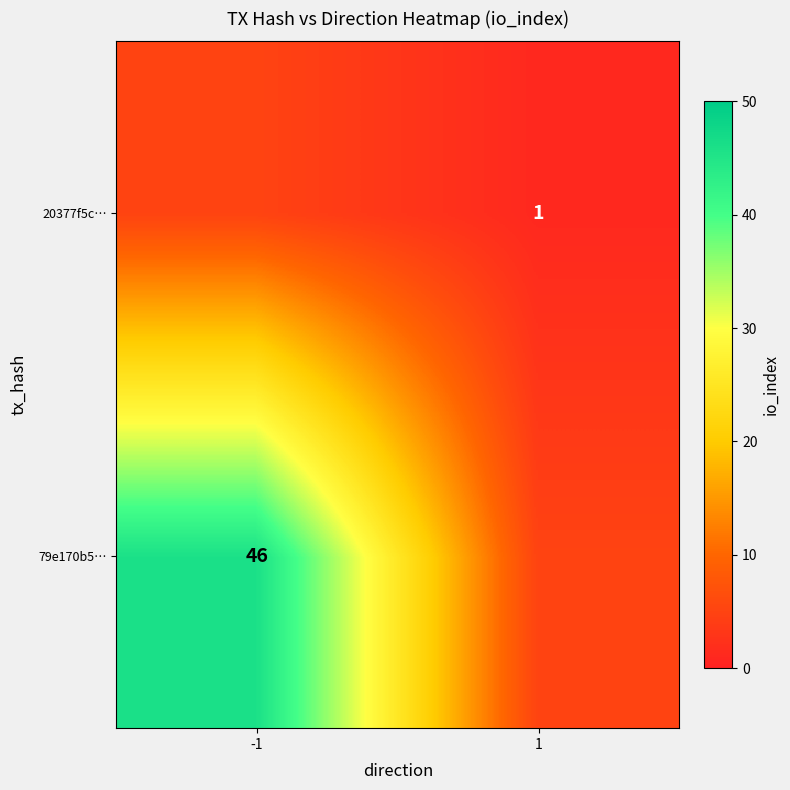

True or false: 79e170b5… has a value of 46 at -1.

True